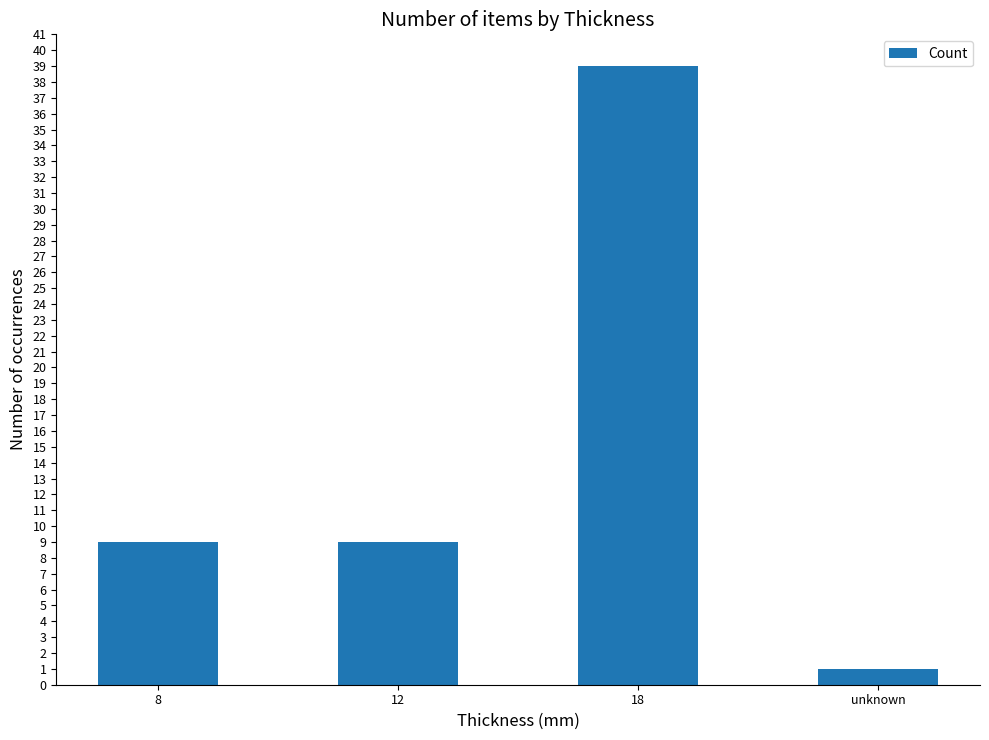

What is the value of the 3rd bar from the left?

39